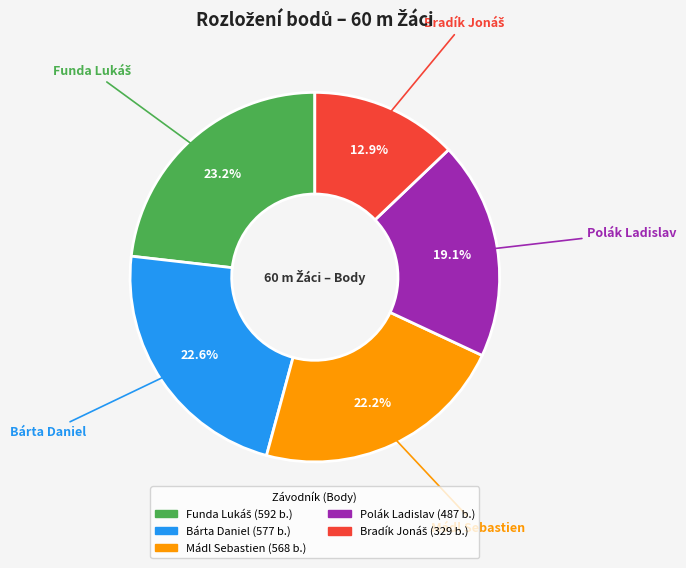

Does any single category account for the majority?

No